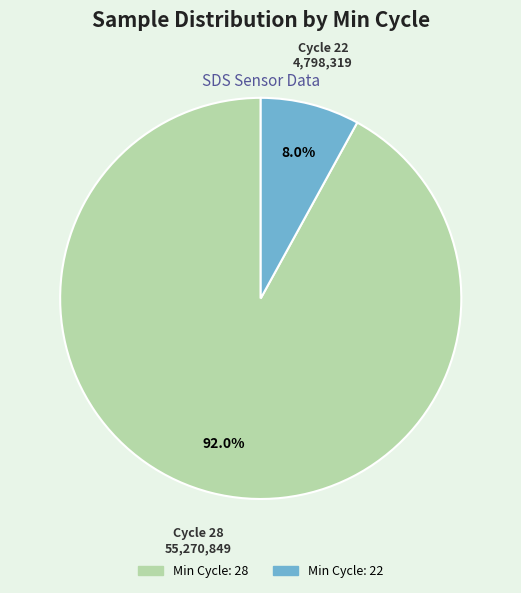

To the nearest percent, what is the average slice percentage?

50%